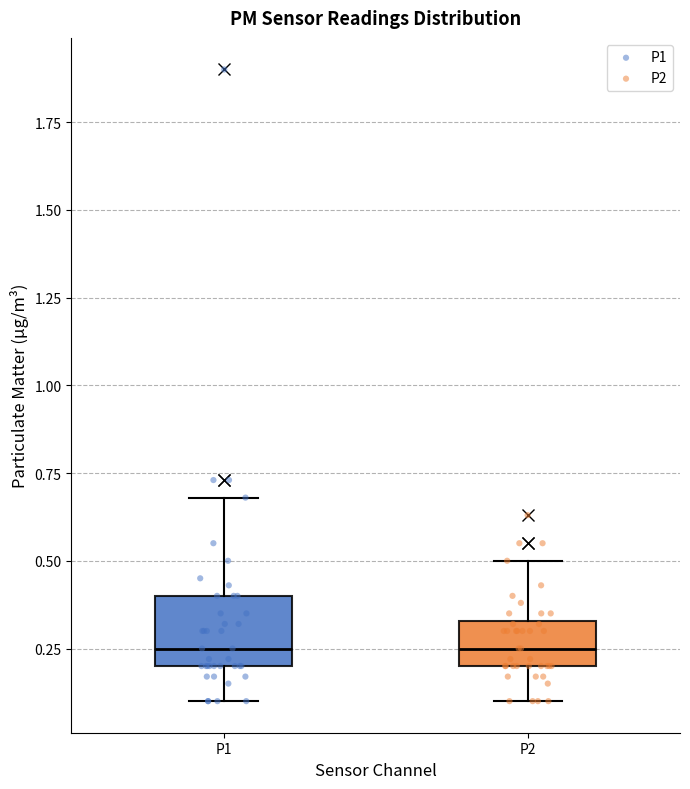

Where is the lower edge of the box for P2 on the y-axis? The values are not printed on the chart, so give them approximately, as read against the axis.

0.20